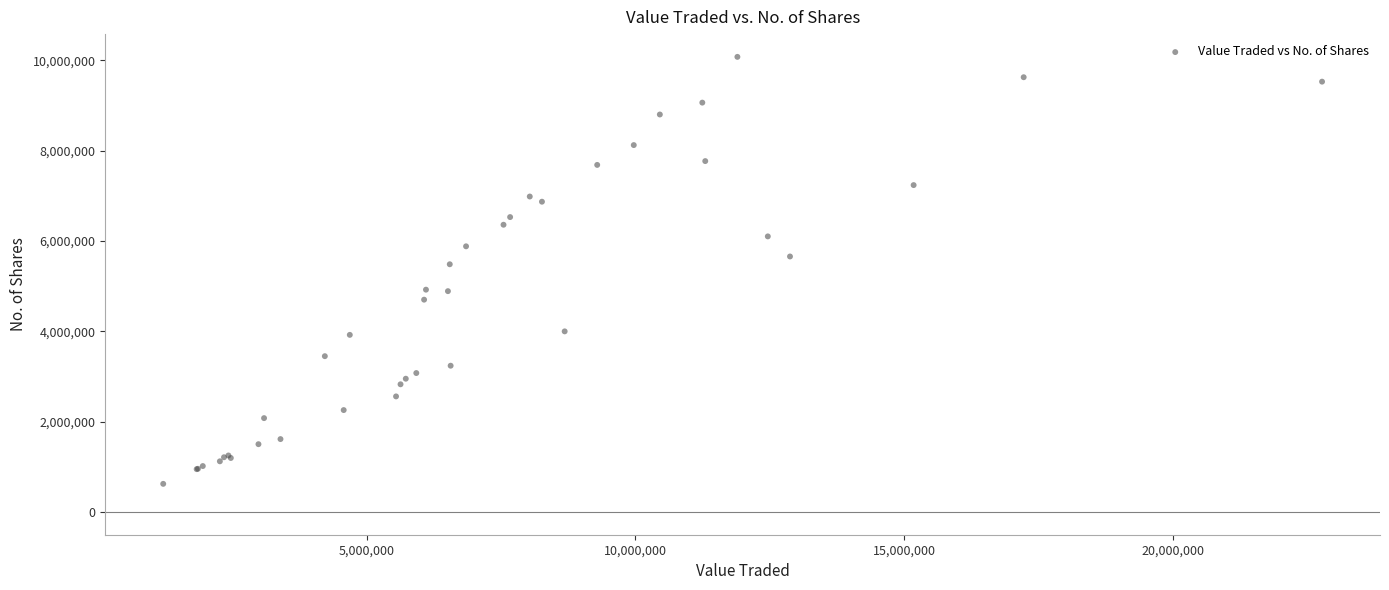

What Y value in the scatter plot is closest to 5350469?

5485382